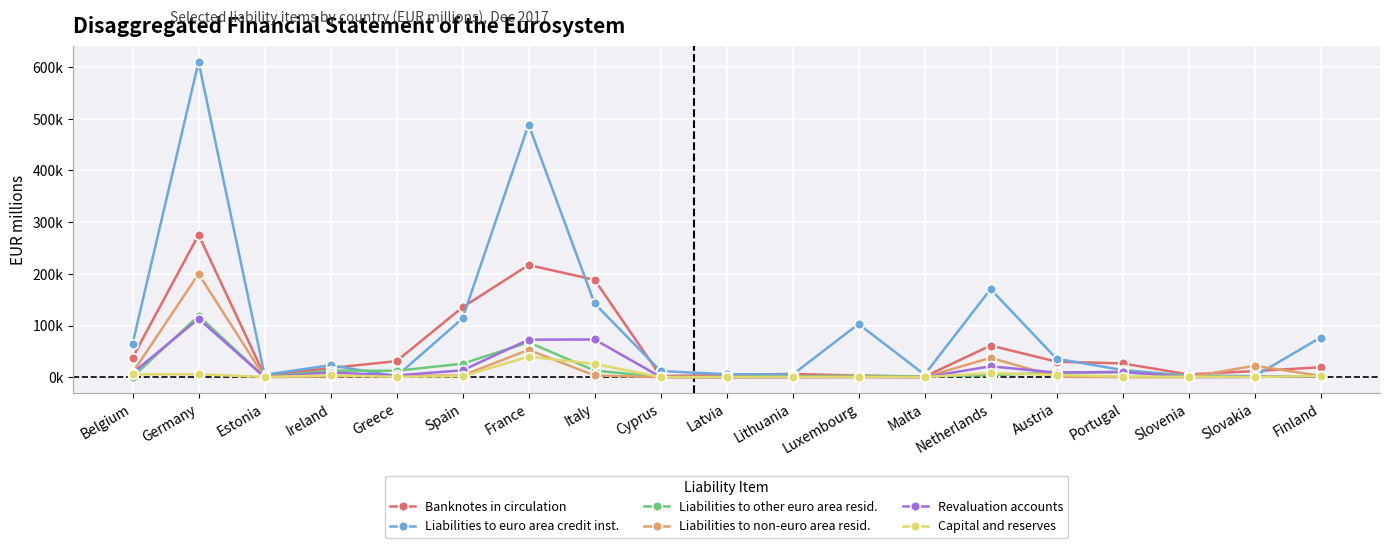

Which label corresponds to the largest value in the chart?

Germany